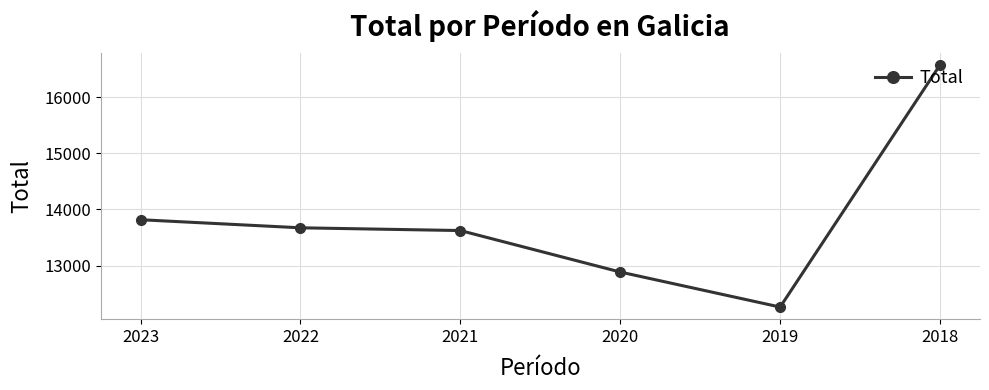

Which category has the lowest value across all series?

2019